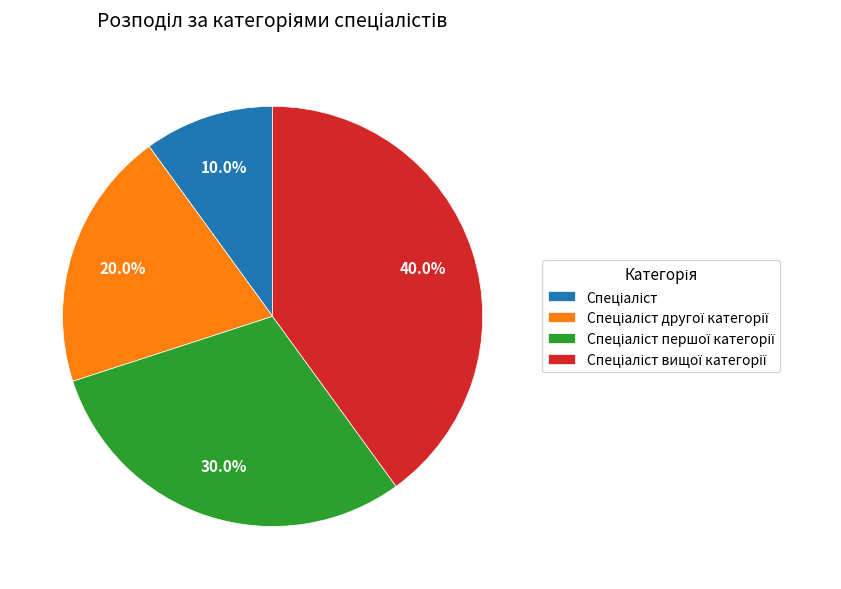

How many segments does this pie chart have?

4